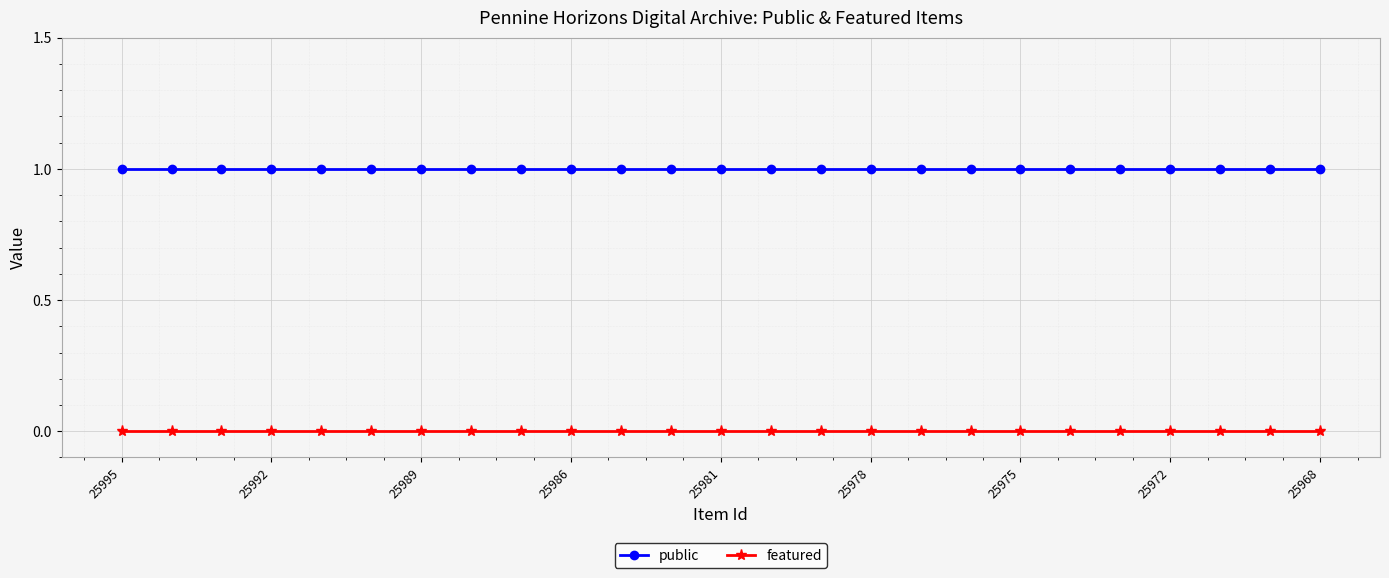

Rank the series by their maximum value, from lowest to highest.

featured, public